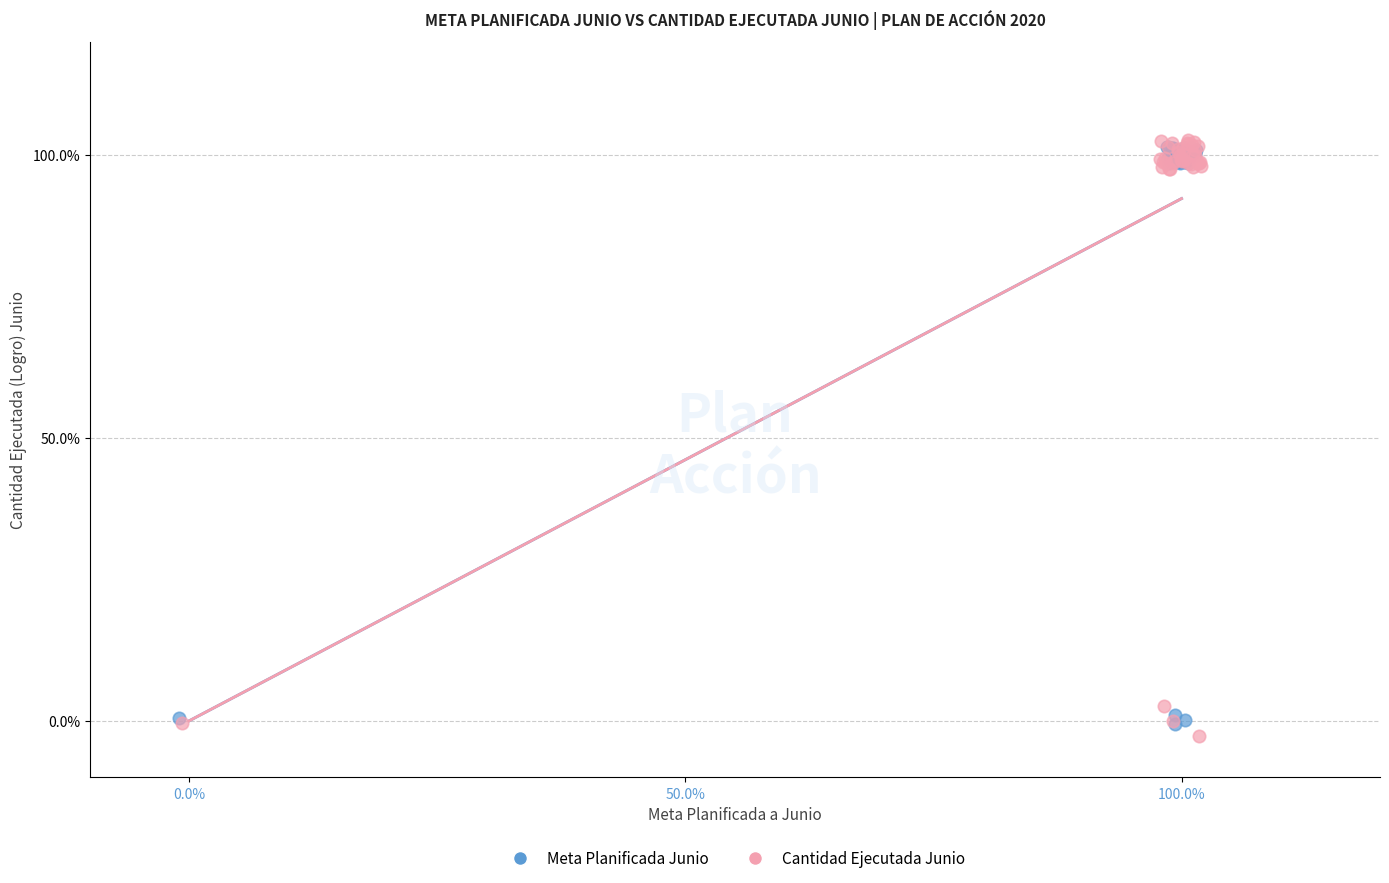

Which series contains the highest Y value?

Cantidad Ejecutada Junio